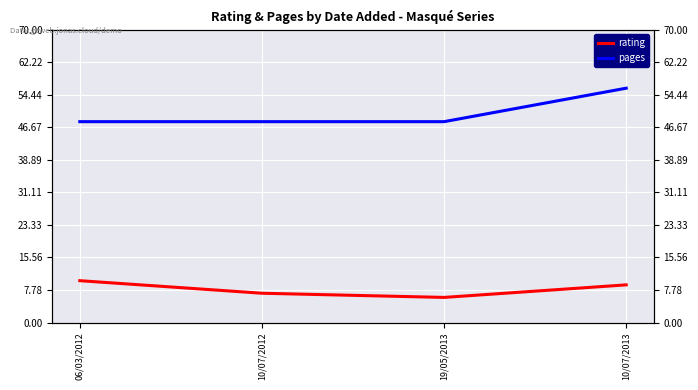

The pages series shows 48 at 19/05/2013. True or false?

True